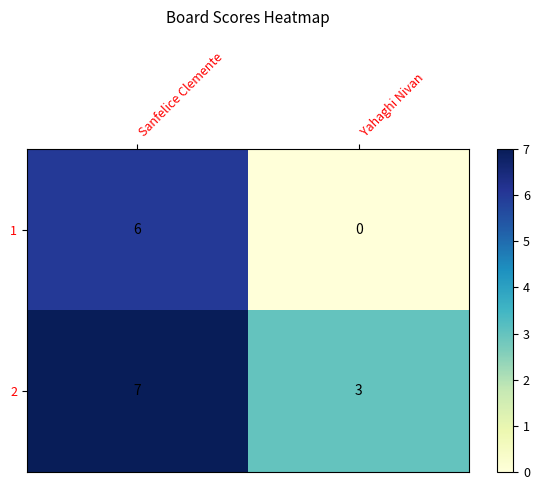

Rank the series by their average value, from lowest to highest.

1, 2